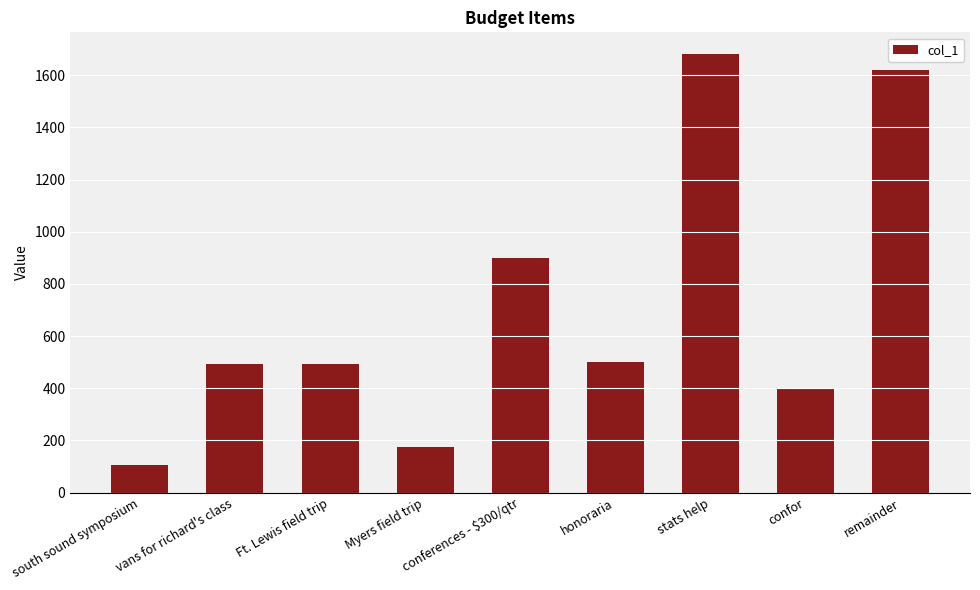

What is the minimum value shown in the chart?

105.0